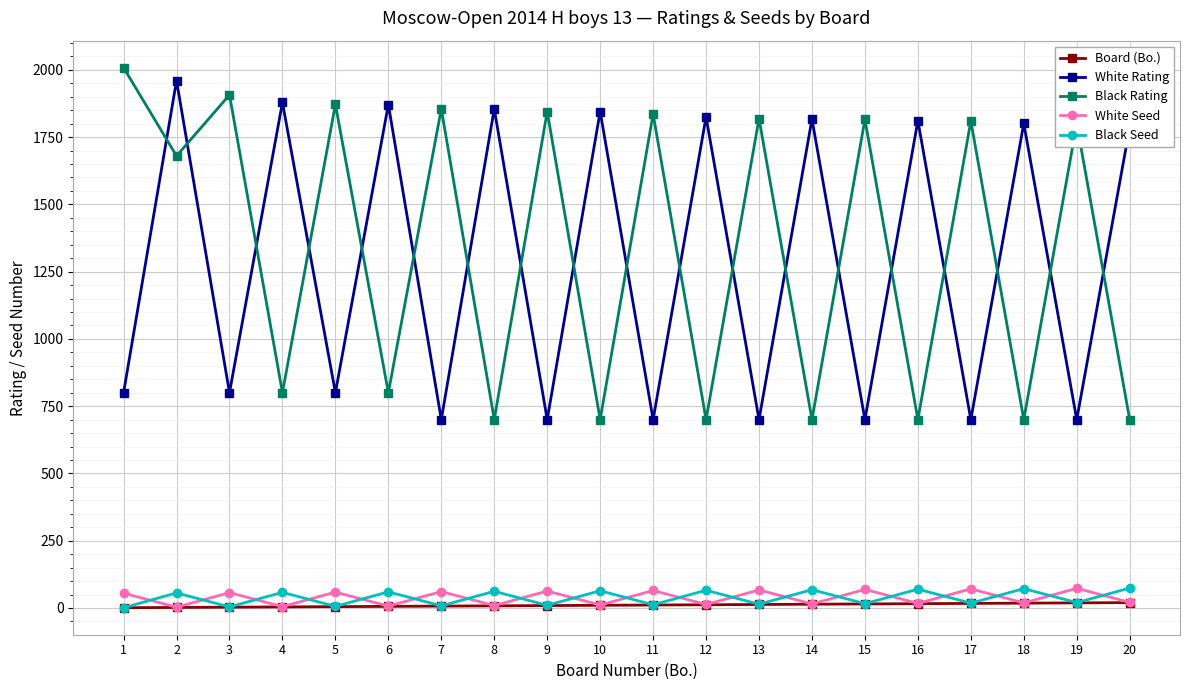

True or false: White Seed and Black Rating cross at least once.

False